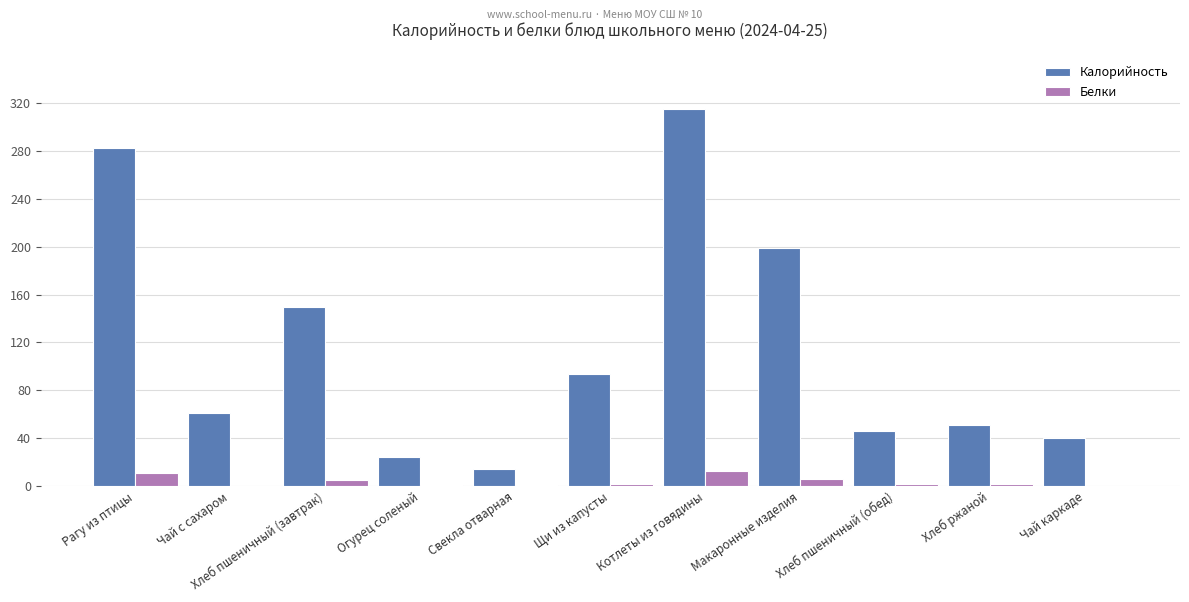

At which category is the sum across all series the highest?

Котлеты из говядины